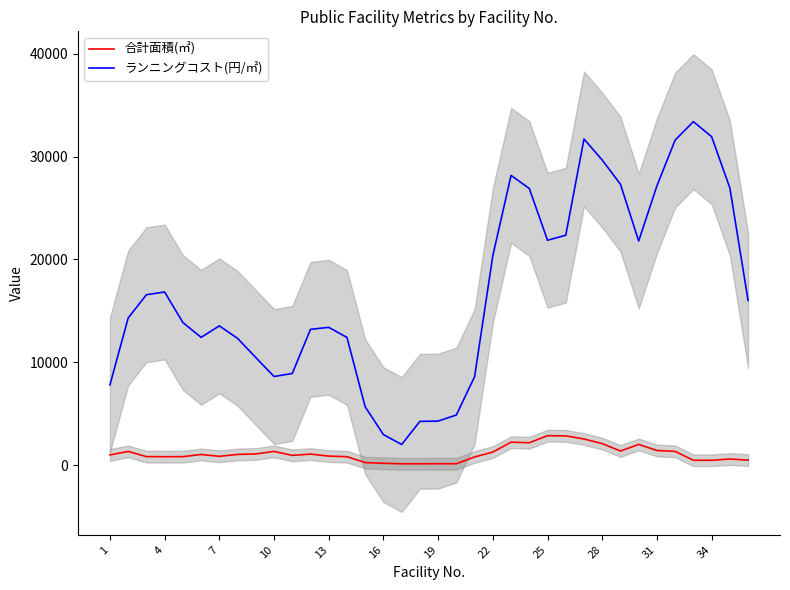

Does the chart display data point markers on the line(s)?

No